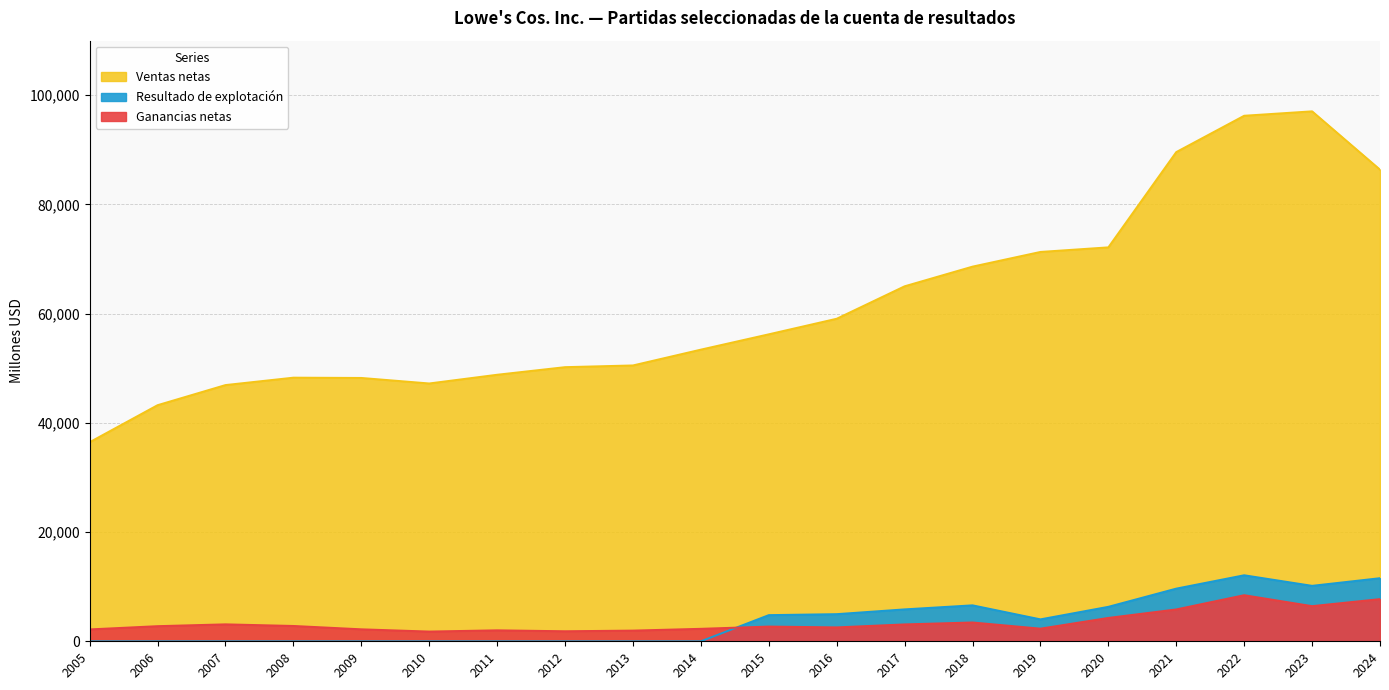

Is the value of Ventas netas at 2018 greater than the value of Resultado de explotación at 2007?

Yes